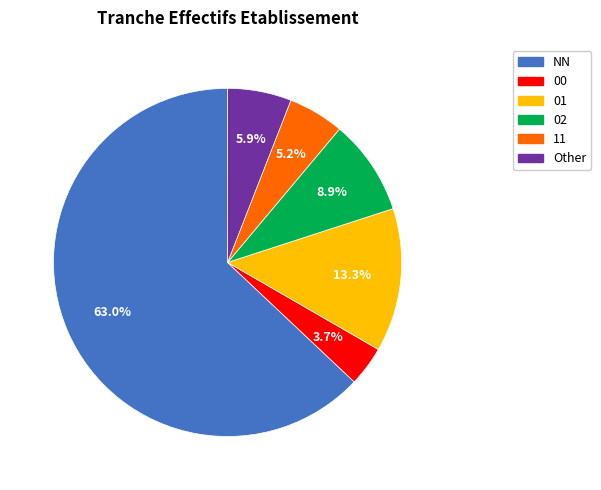

Which category has the smallest portion of the pie?

00